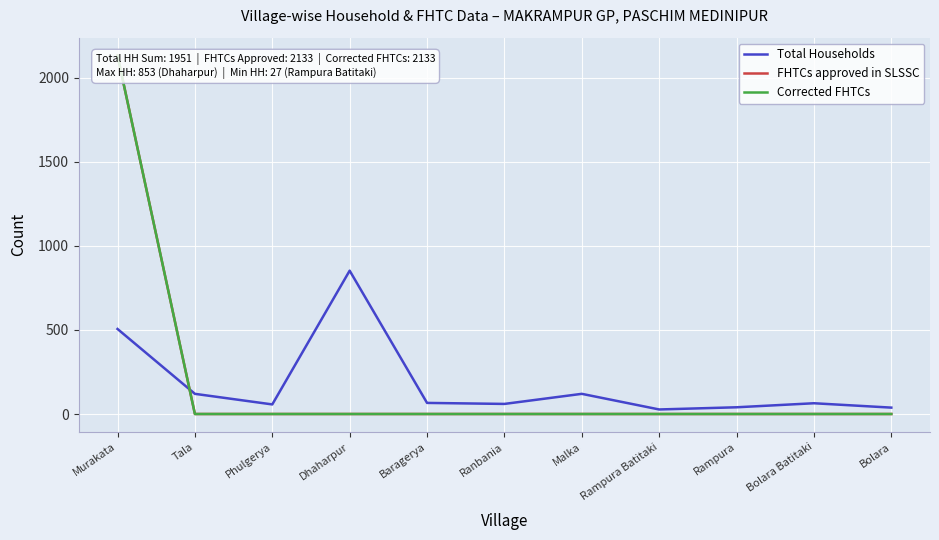

Reading left to right, transcribe all the data shown in this chart.

Total Households: 506	120	57	853	66	60	120	27	40	64	38
FHTCs approved in SLSSC: 2133	0	0	0	0	0	0	0	0	0	0
Corrected FHTCs: 2133	0	0	0	0	0	0	0	0	0	0